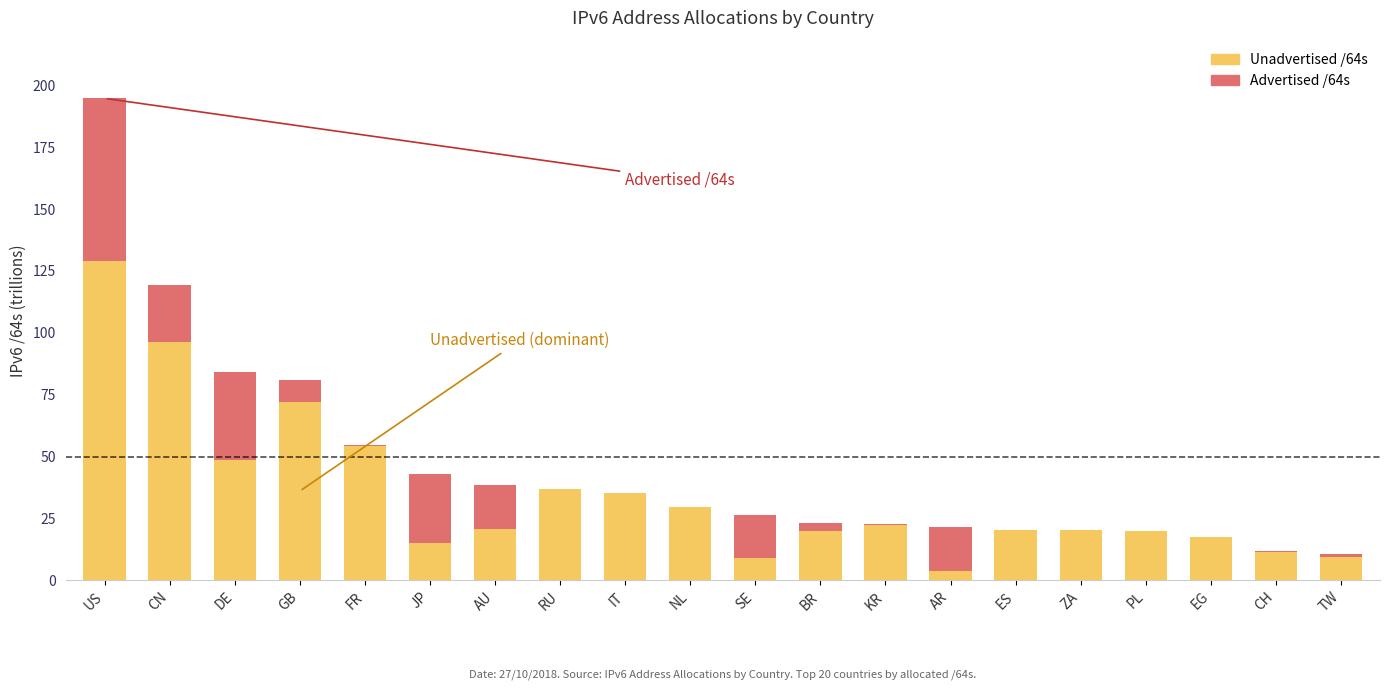

Which category has the highest value in the Unadvertised /64s series?

US